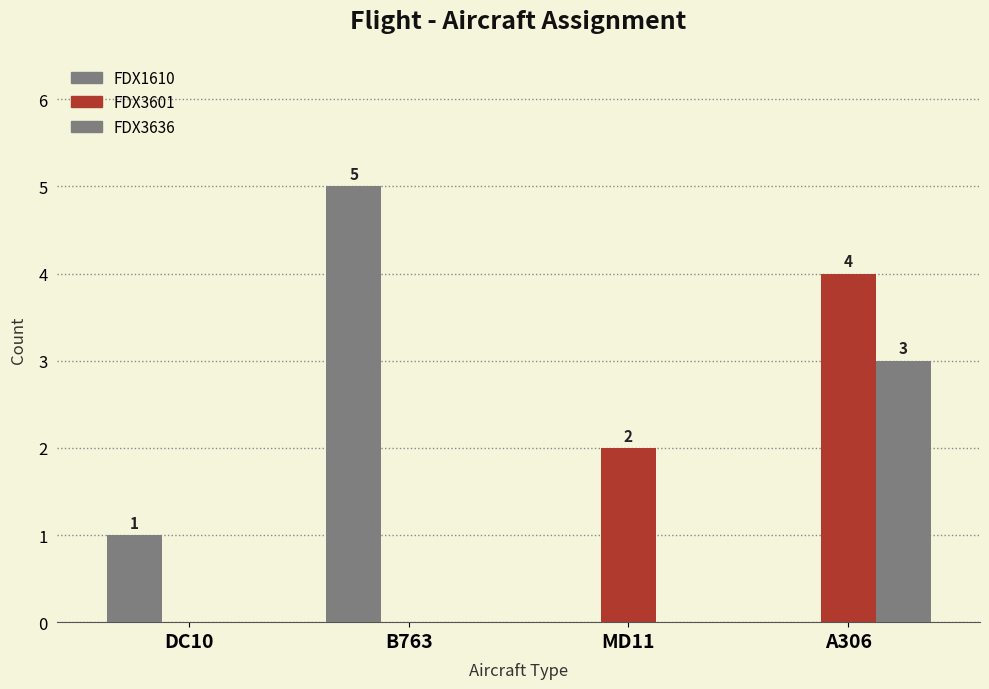

Where is FDX3601 nearest to the value 2?

MD11